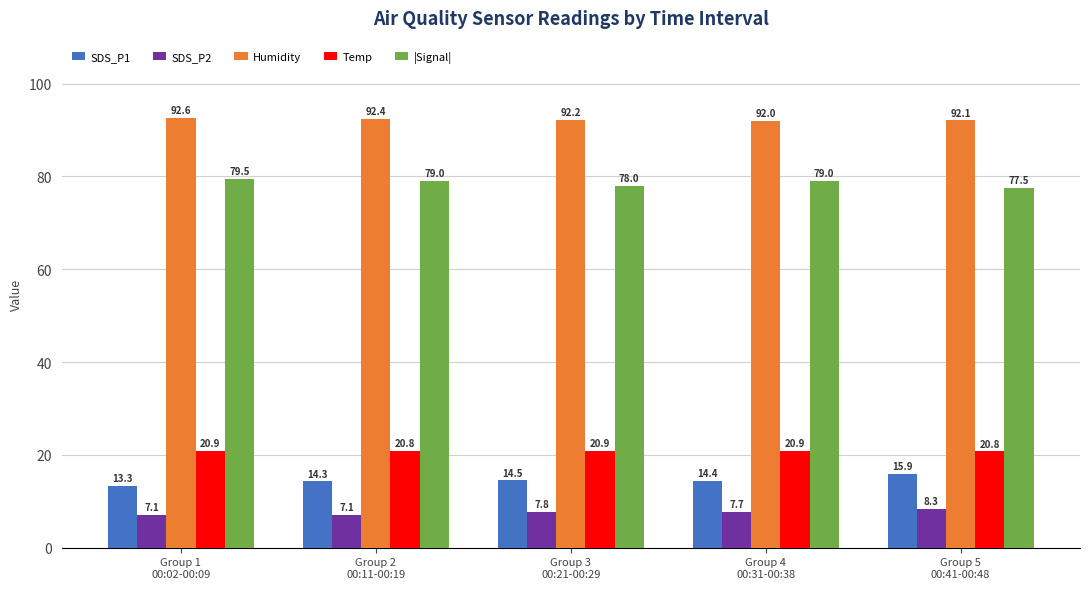

What is the average value of the |Signal| series?

78.6